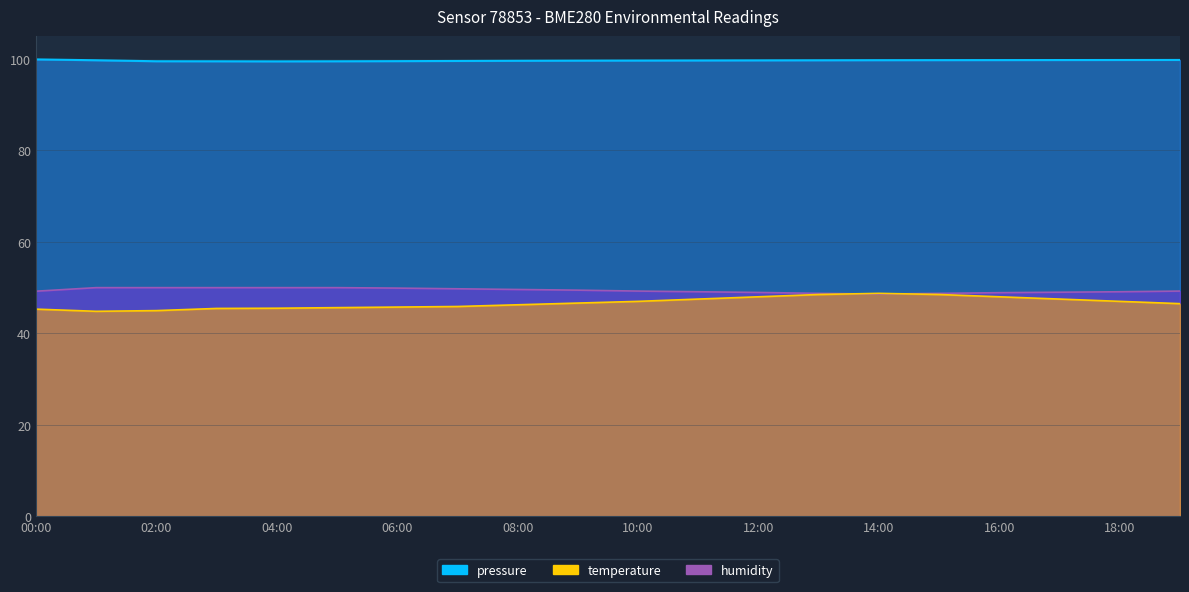

What is the greatest value displayed?

99.9